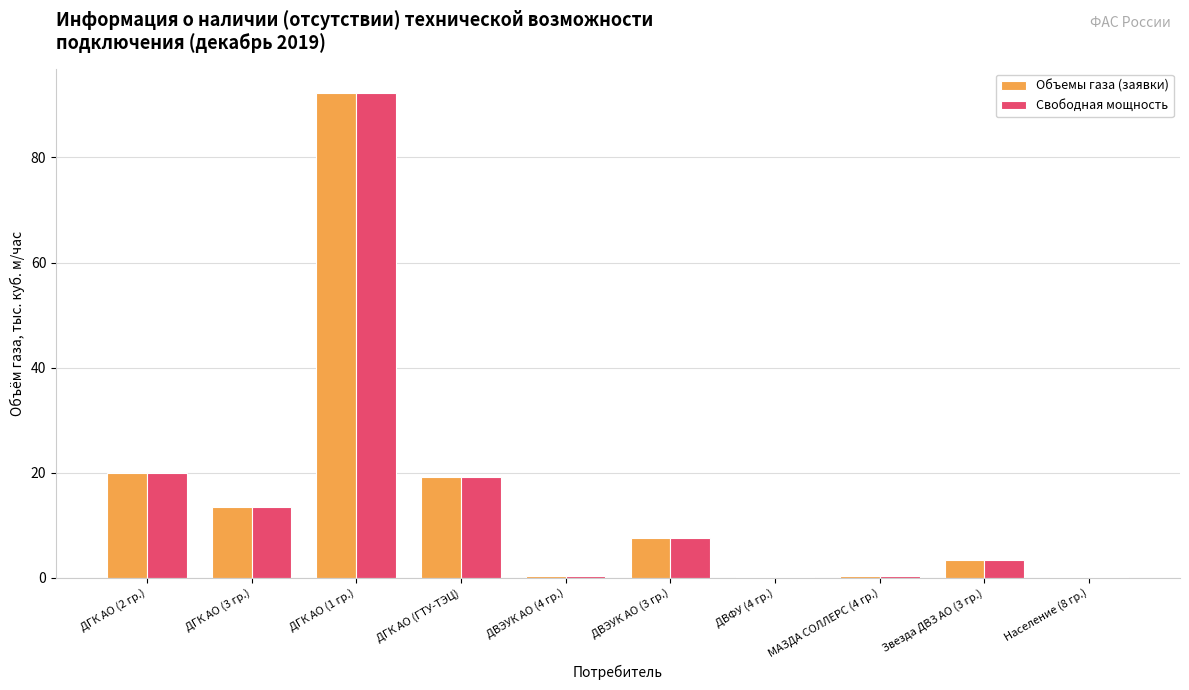

How many categories are shown in the chart?

10